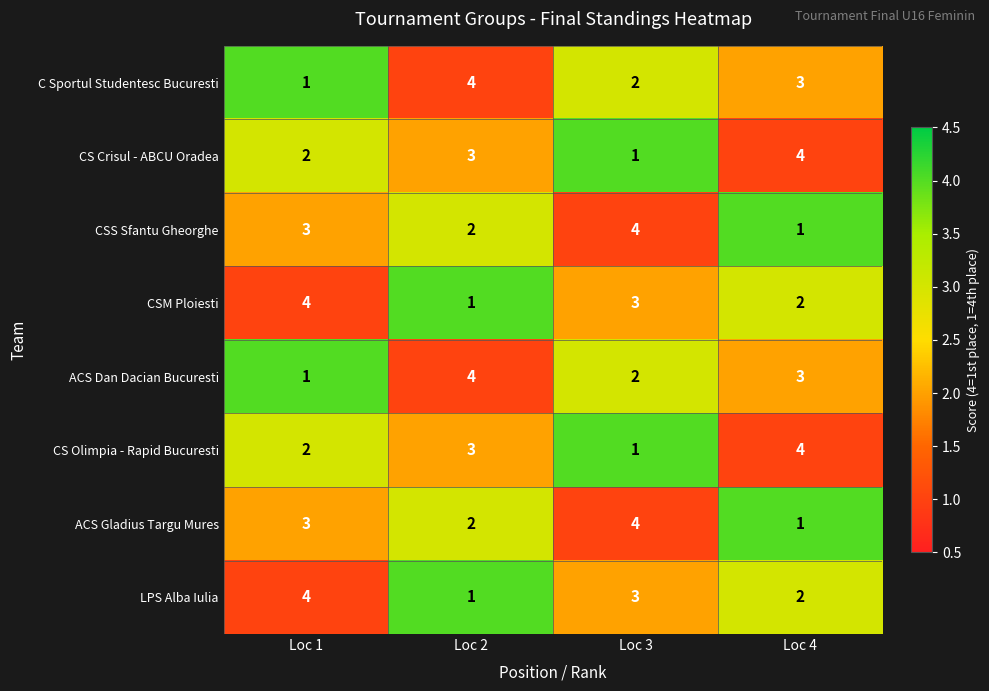

Count the number of data series in this chart.

8